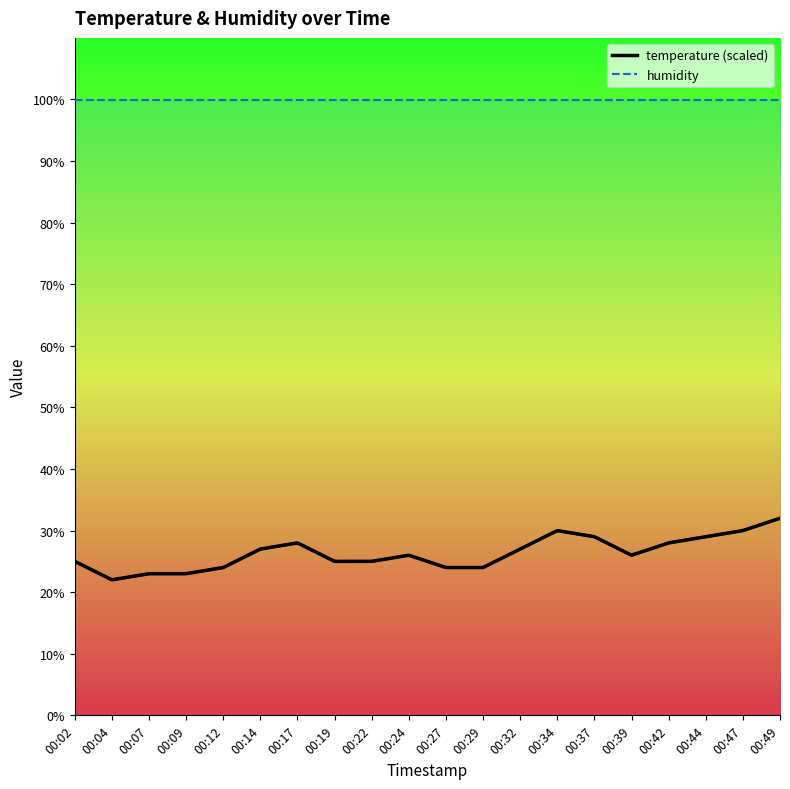

What is the average value?

26.4